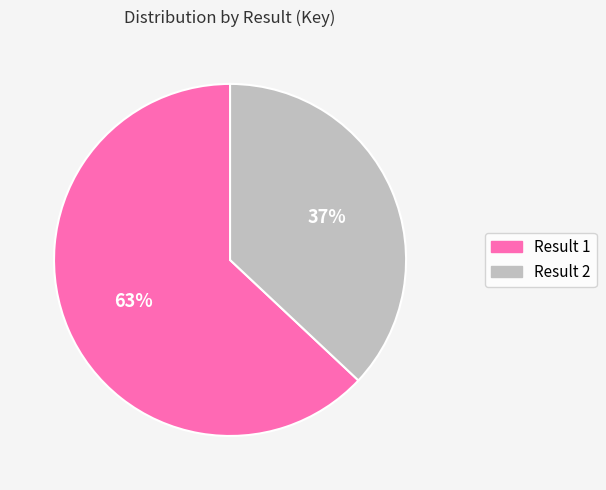

How many slices are in this pie chart?

2